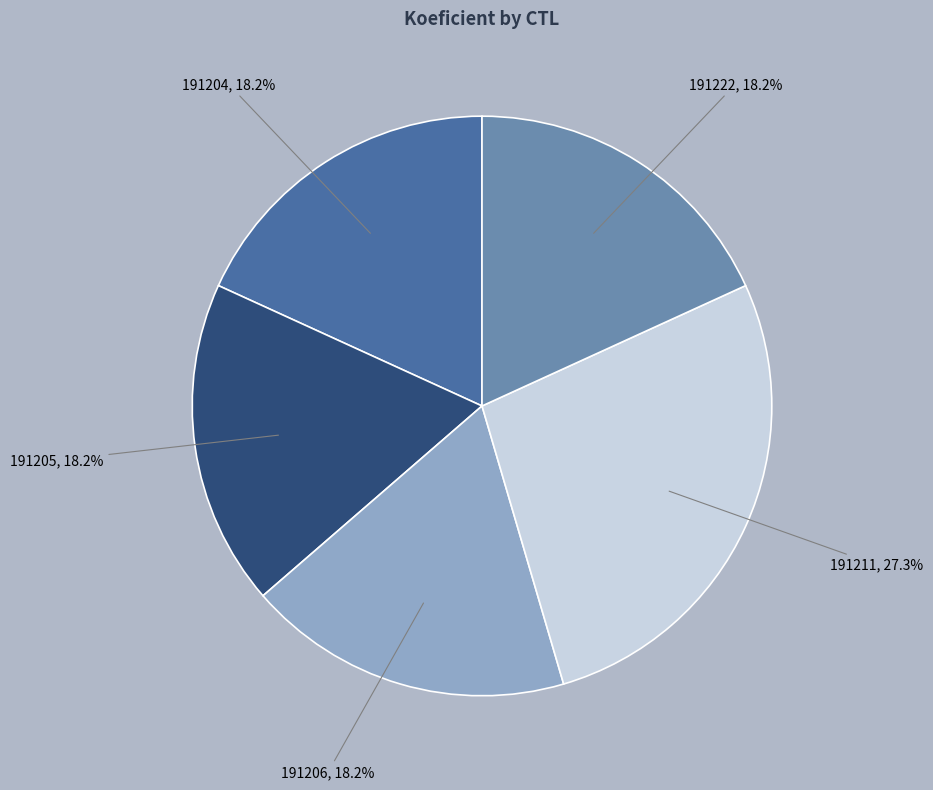

True or false: 191211 accounts for 27% of the total.

True